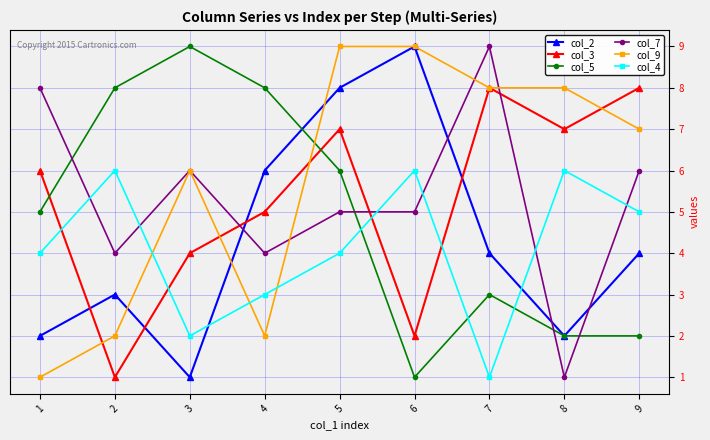

Rank the series at 9 from highest to lowest value.

col_3, col_9, col_7, col_4, col_2, col_5